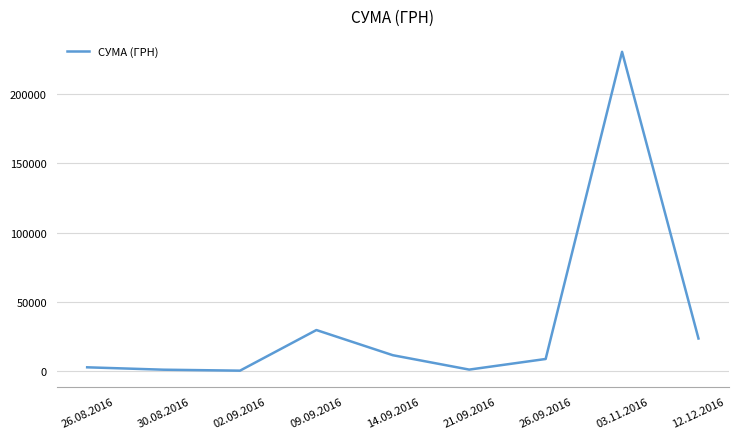

What is the change in value from 09.09.2016 to 03.11.2016?

+201415.1